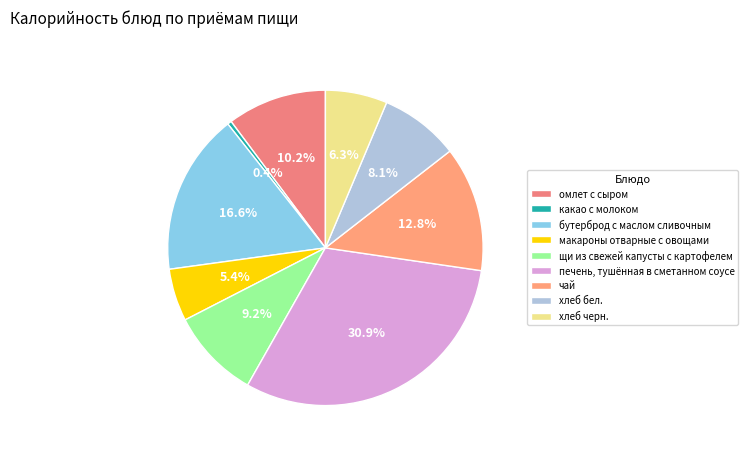

What percentage is the чай slice, to the nearest percent?

13%